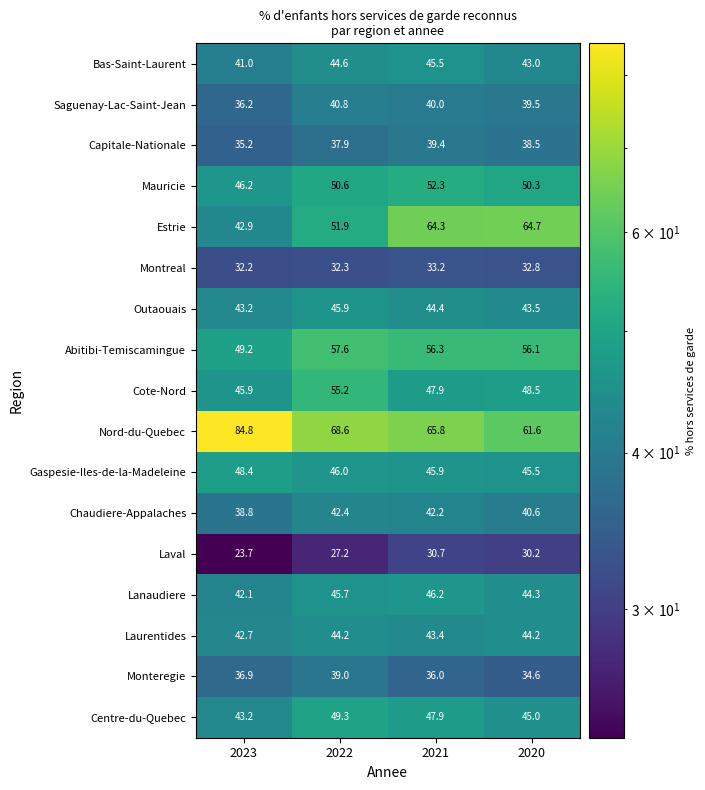

Which category has the lowest value across all series?

2023